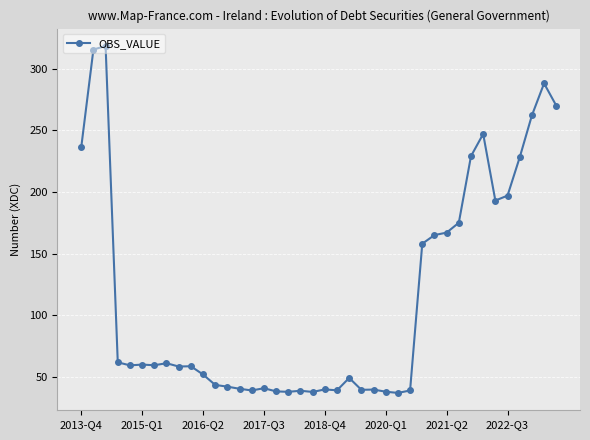

What is the sum of all values?

4599.5